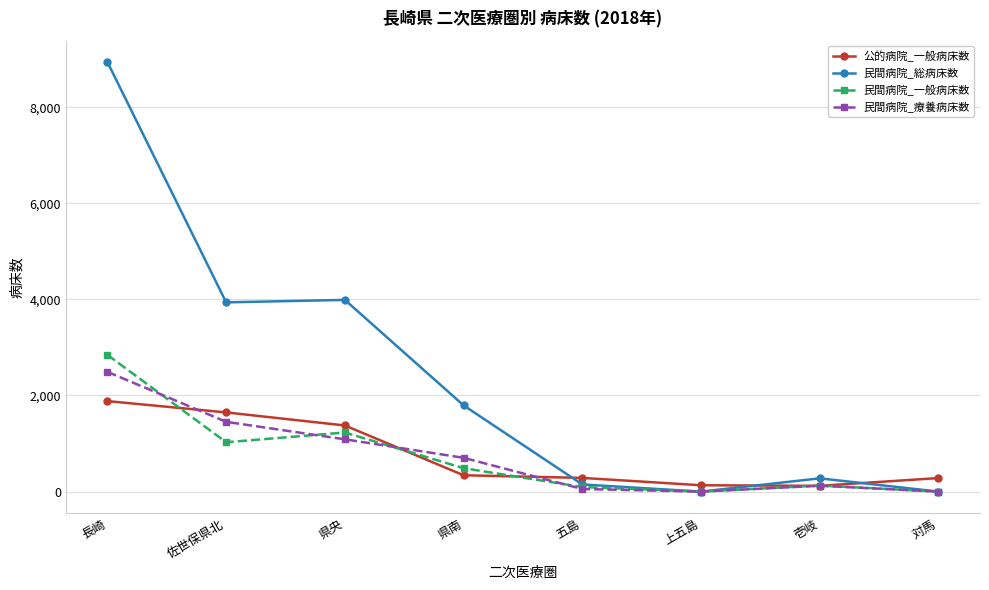

What is the difference between the highest and lowest values at 対馬?

282